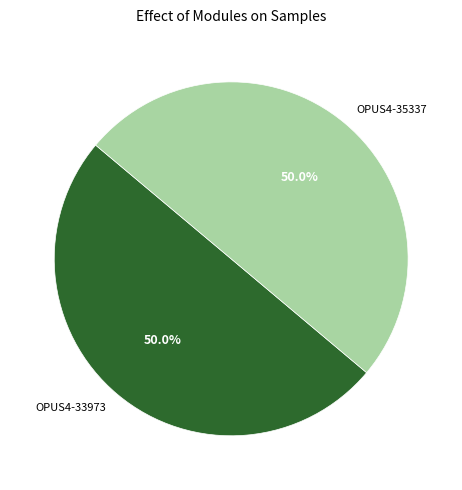

What is the ratio of the value at OPUS4-33973 to the value at OPUS4-35337?

1.0